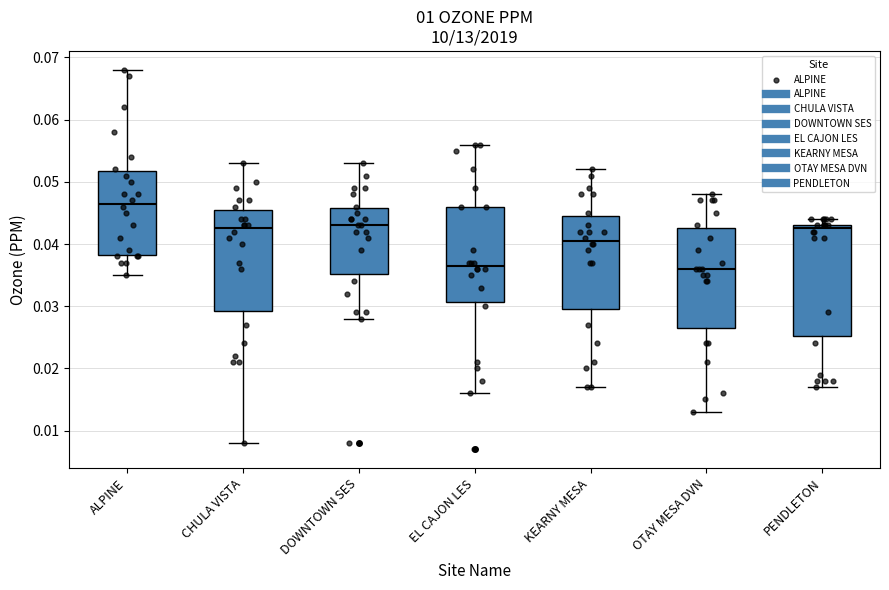

Which box is the tallest, from its lower edge to its upper edge?

PENDLETON